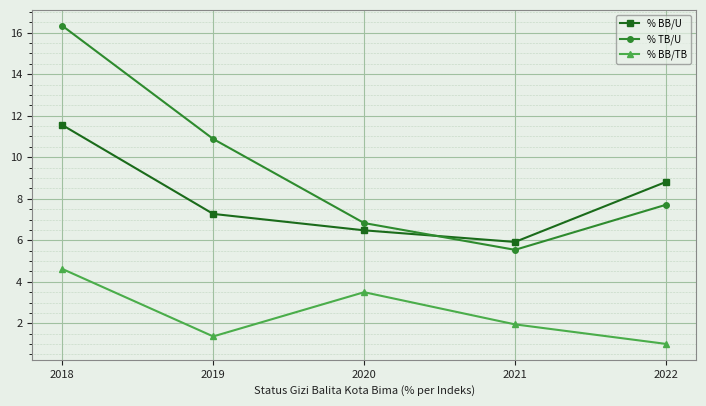

How many data points in % BB/U are less than 7?

2